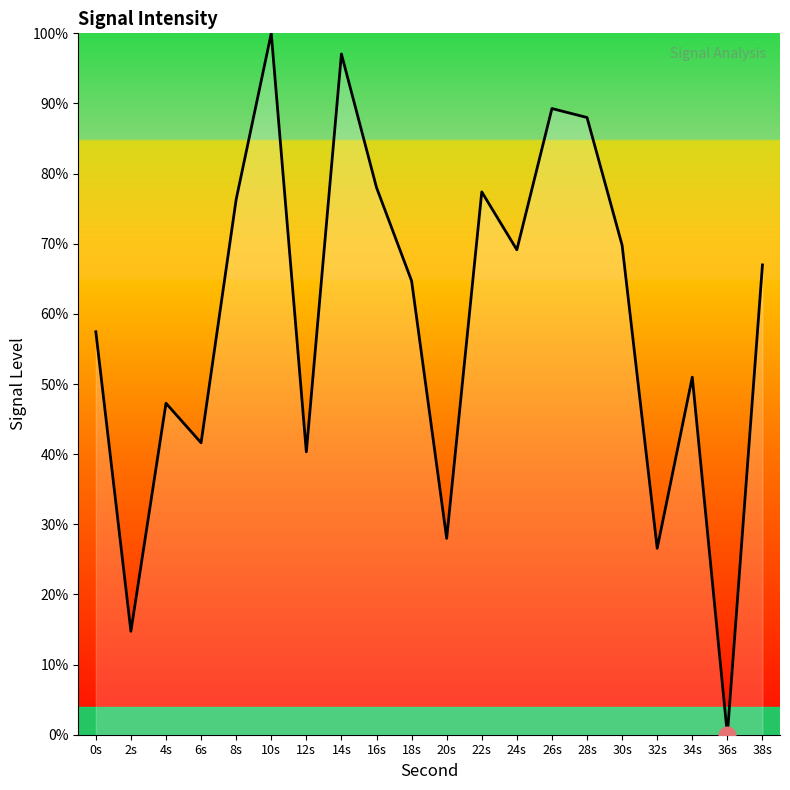

How many values are below 66?

10